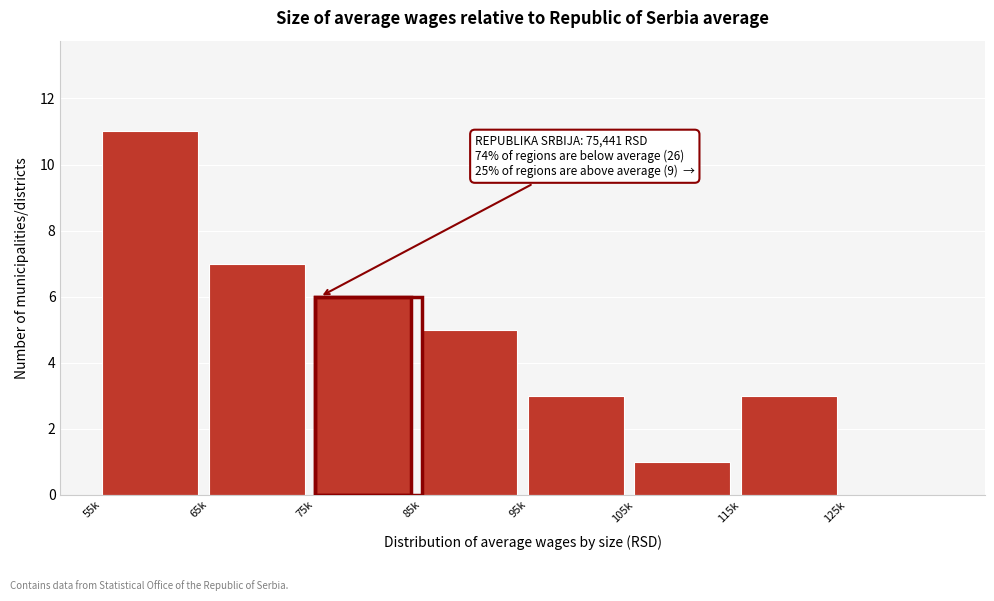

What is the sum of the values at 75k and 85k?

11